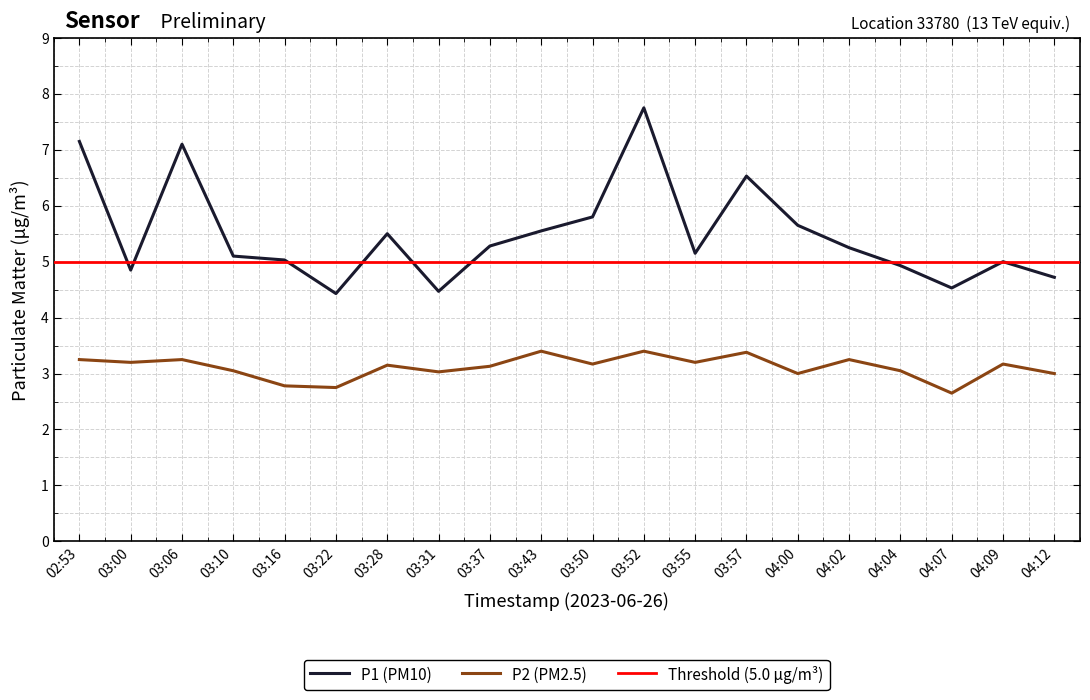

Which has a higher value, 02:53 or 04:09?

02:53